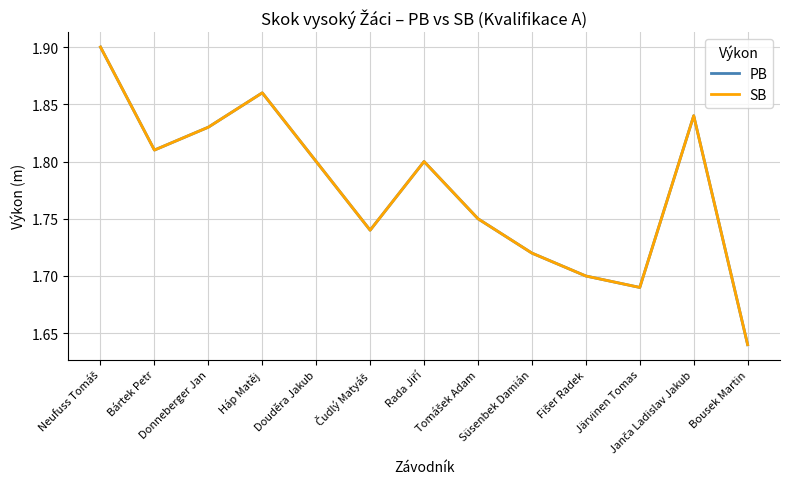

The value of PB at Háp Matěj is 2.7. True or false?

False